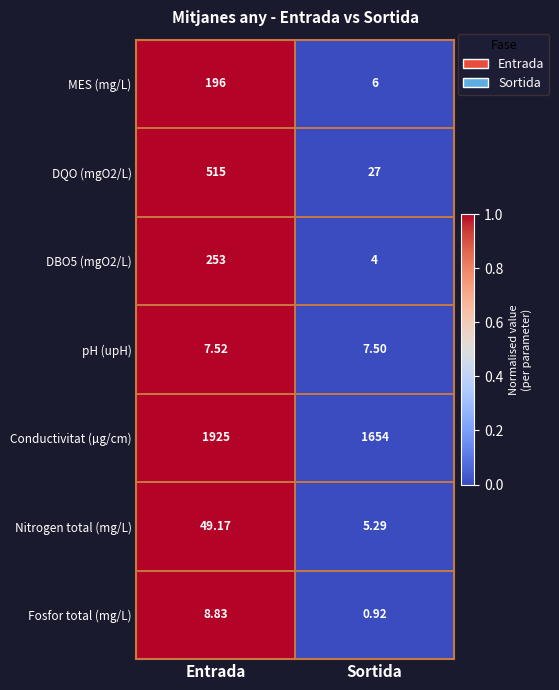

At which label is Conductivitat (µg/cm) closest to 1789?

Sortida